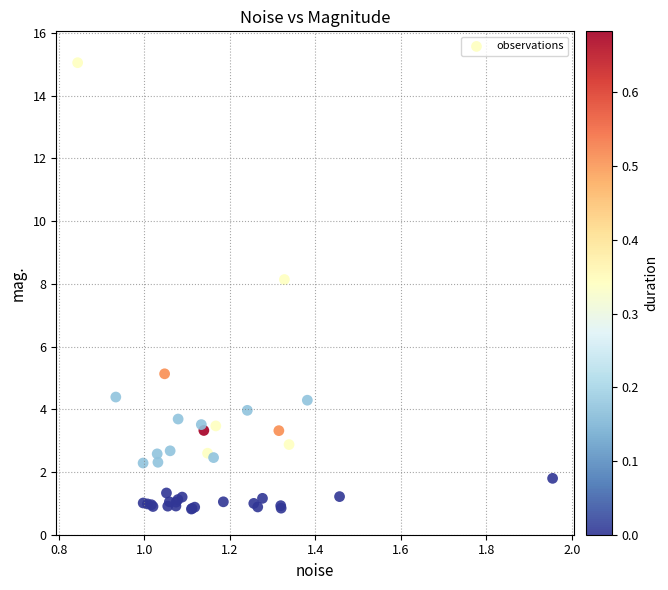

What Y value in the scatter plot is closest to 7?

8.1